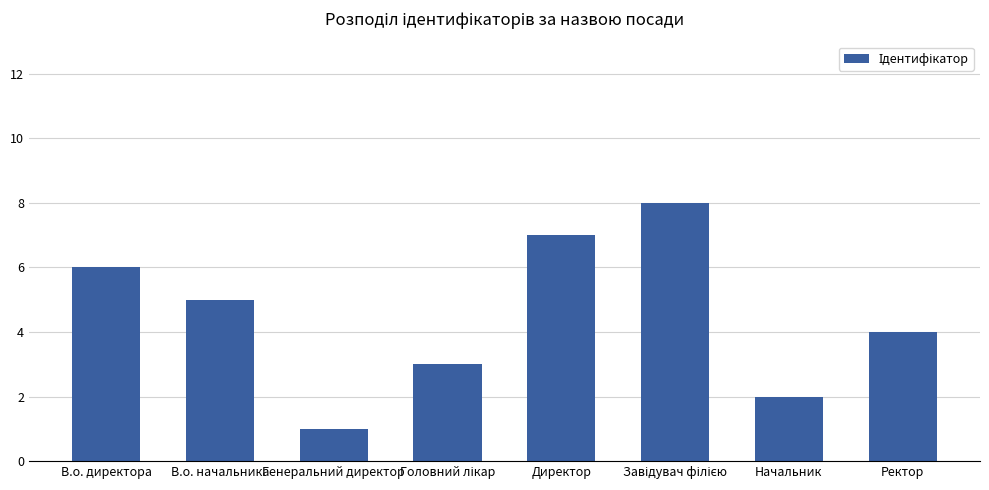

Reading left to right, extract all data points from this chart.

6	5	1	3	7	8	2	4